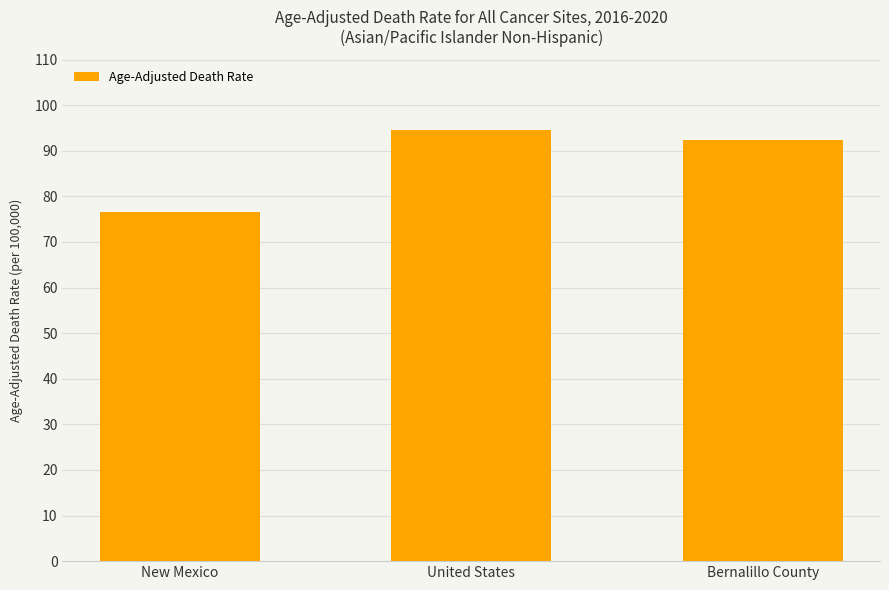

Rank the categories by value from highest to lowest.

United States, Bernalillo County, New Mexico